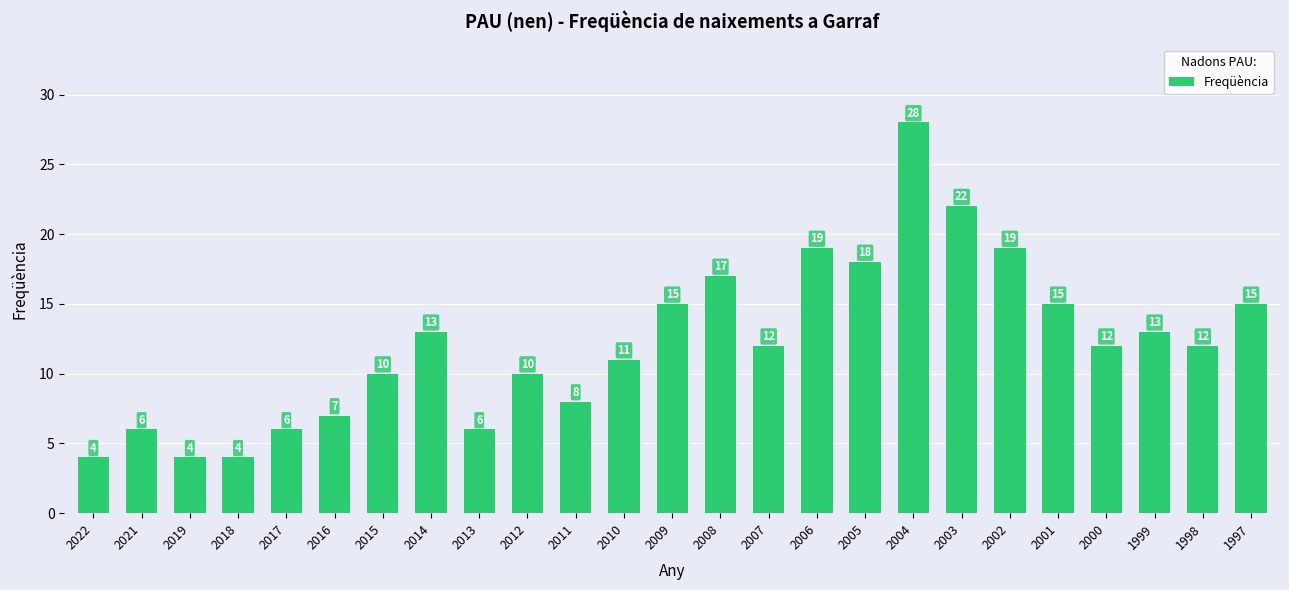

Are the bars horizontal?

No